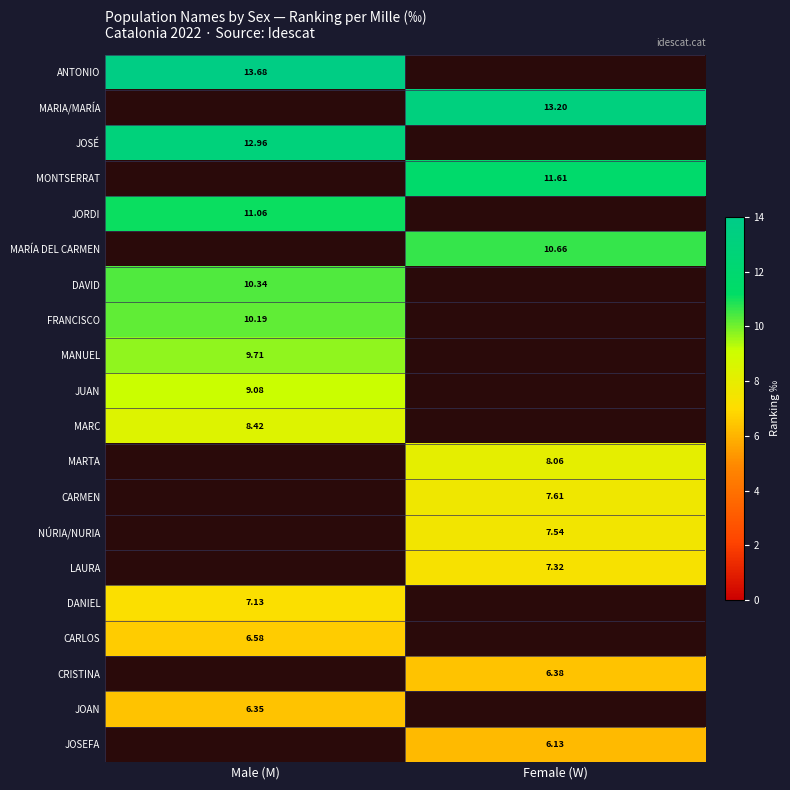

What is the total value across all series at Male (M)?

105.5